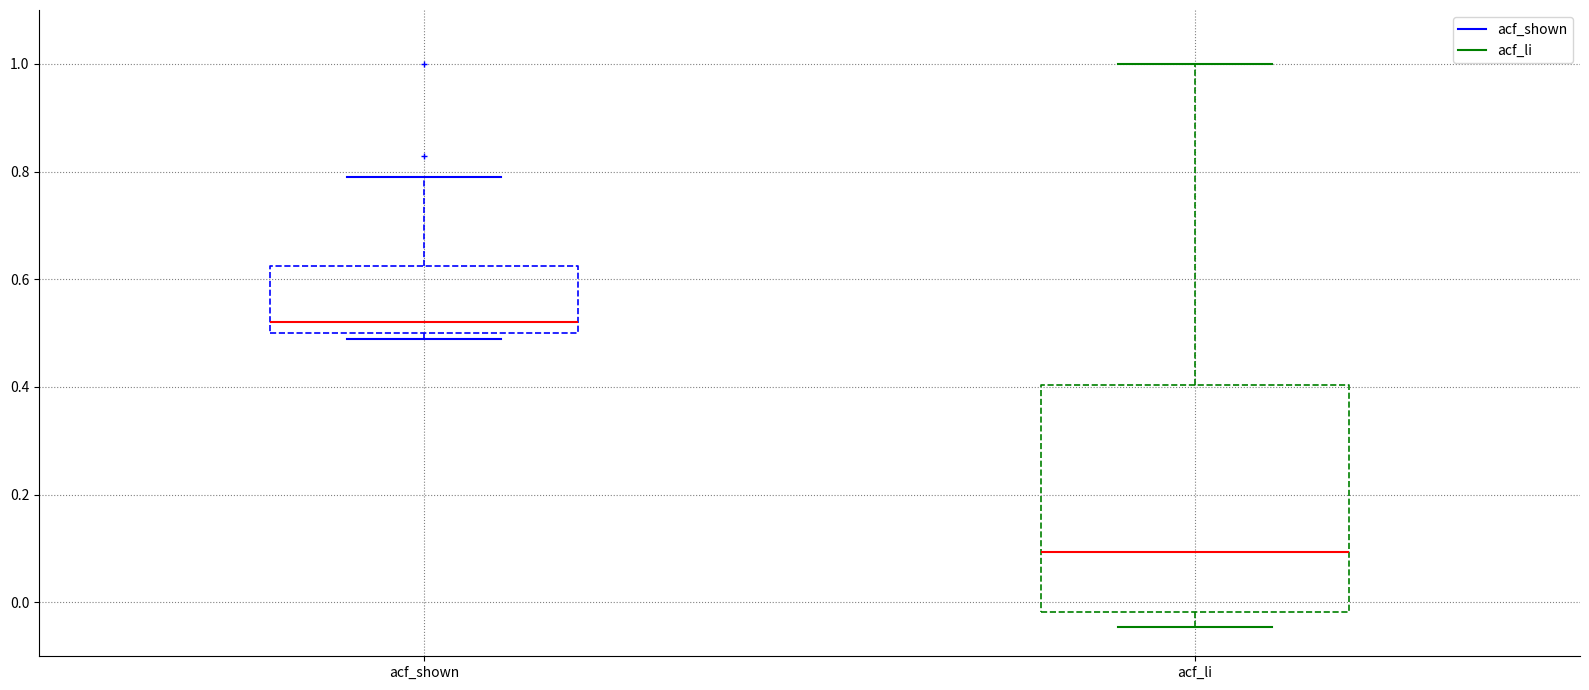

Comparing the boxes themselves (not the whiskers), which one is the tallest?

acf_li